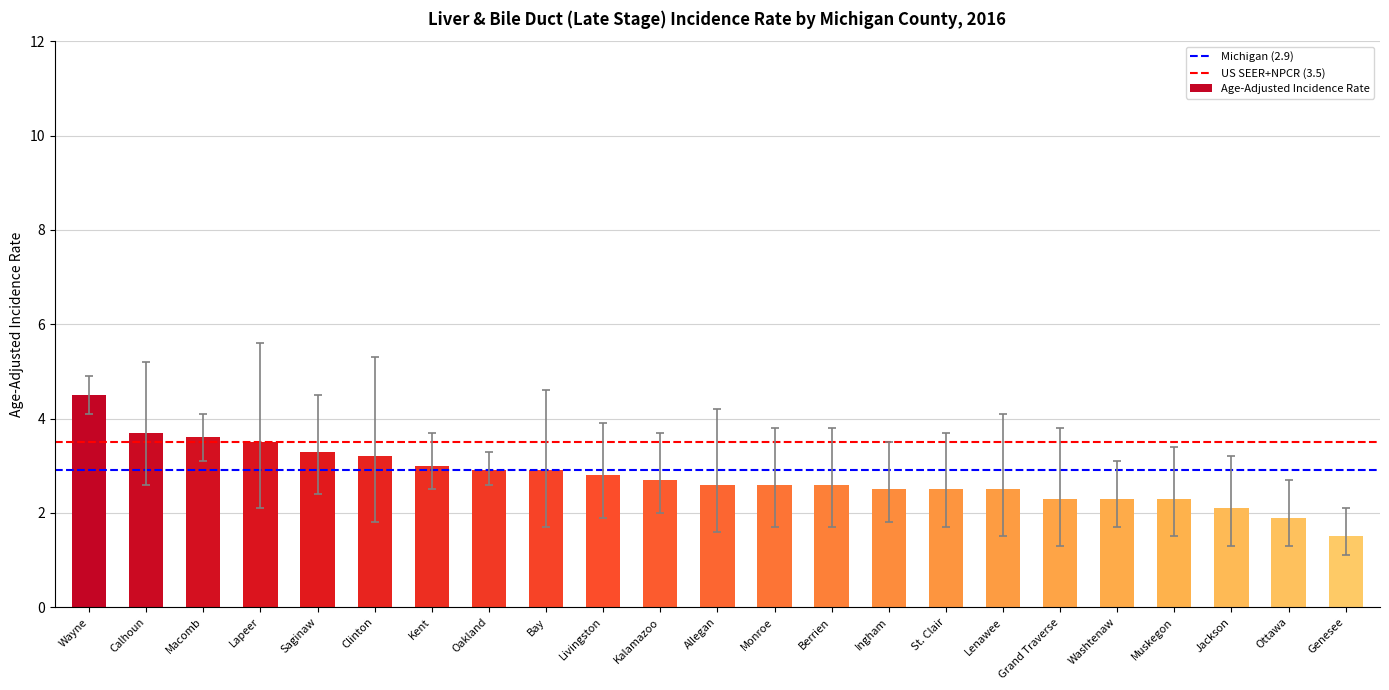

What is the sum of all values?

63.8